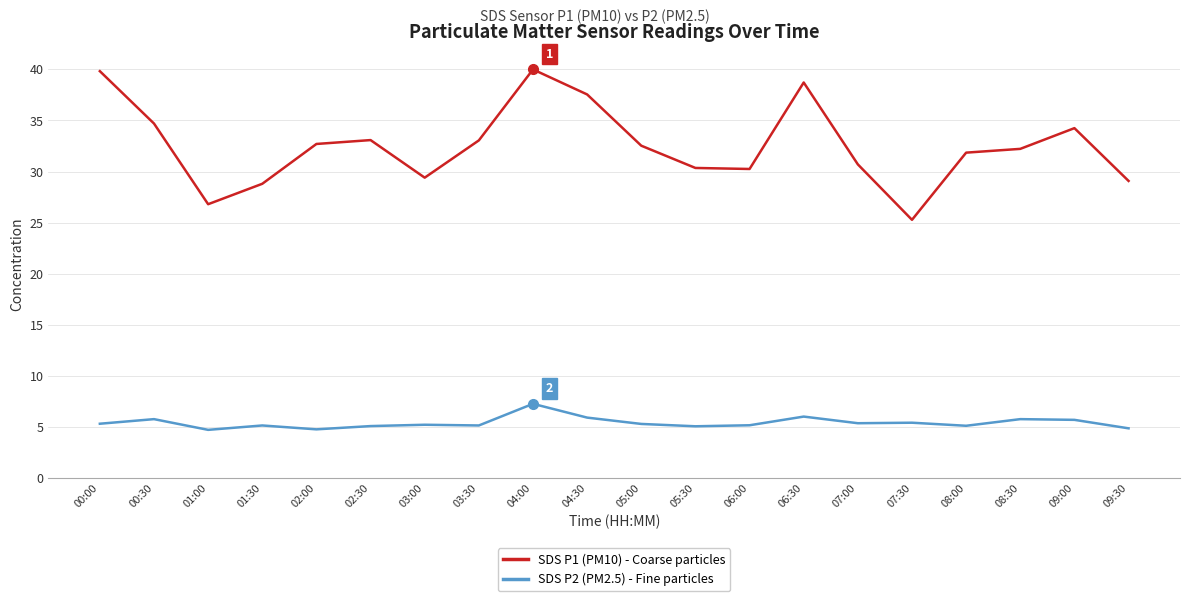

True or false: SDS P2 (PM2.5) - Fine particles and SDS P1 (PM10) - Coarse particles cross at least once.

False